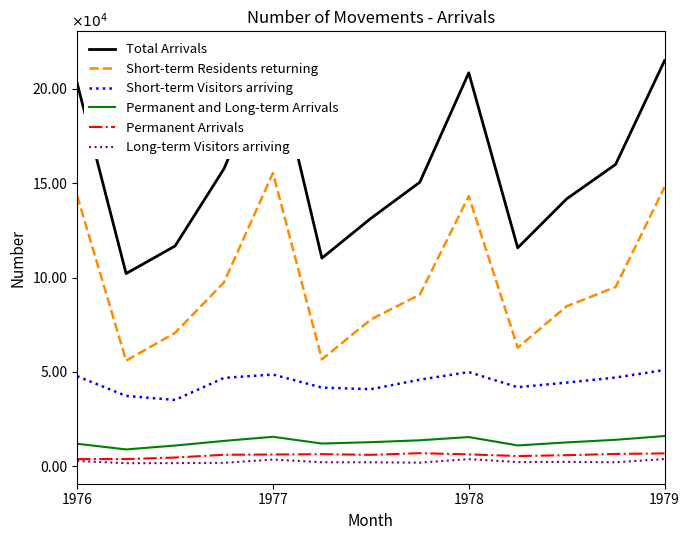

True or false: Permanent Arrivals and Short-term Residents returning cross at least once.

False